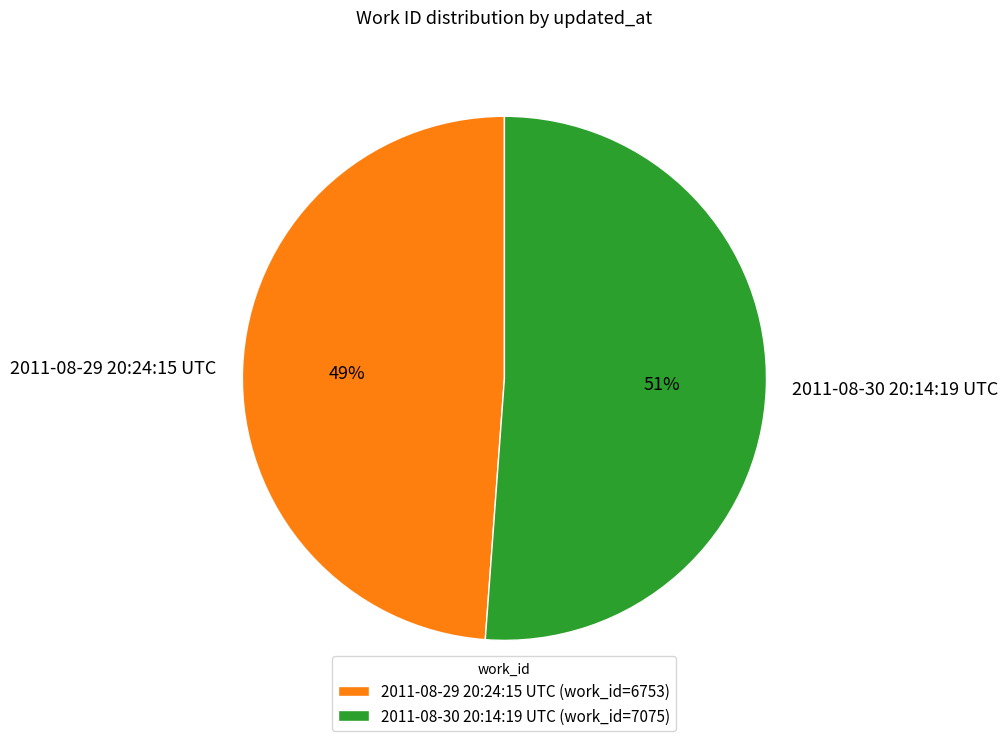

To the nearest percent, what is the average slice percentage?

50%